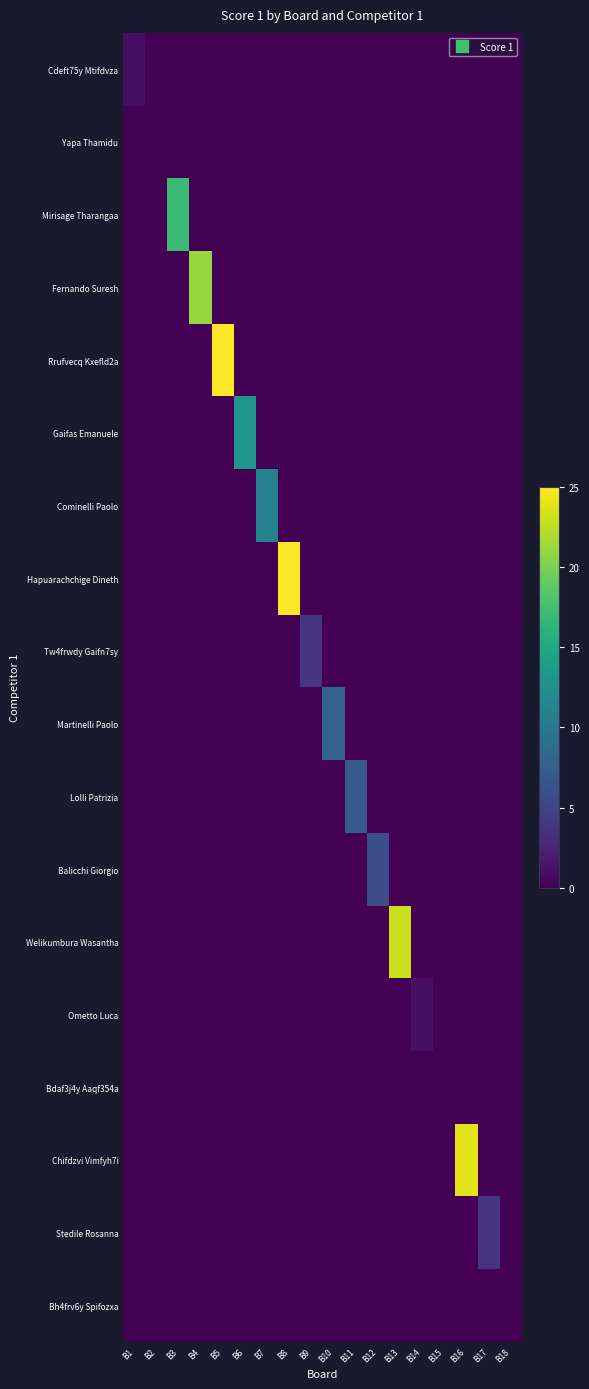

Rank the series by their maximum value, from lowest to highest.

Yapa Thamidu, Bdaf3j4y Aaqf354a, Bh4frv6y Spifozxa, Cdeft75y Mtifdvza, Ometto Luca, Tw4frwdy Gaifn7sy, Stedile Rosanna, Balicchi Giorgio, Lolli Patrizia, Martinelli Paolo, Cominelli Paolo, Gaifas Emanuele, Mirisage Tharangaa, Fernando Suresh, Welikumbura Wasantha, Chifdzvi Vimfyh7i, Rrufvecq Kxefld2a, Hapuarachchige Dineth